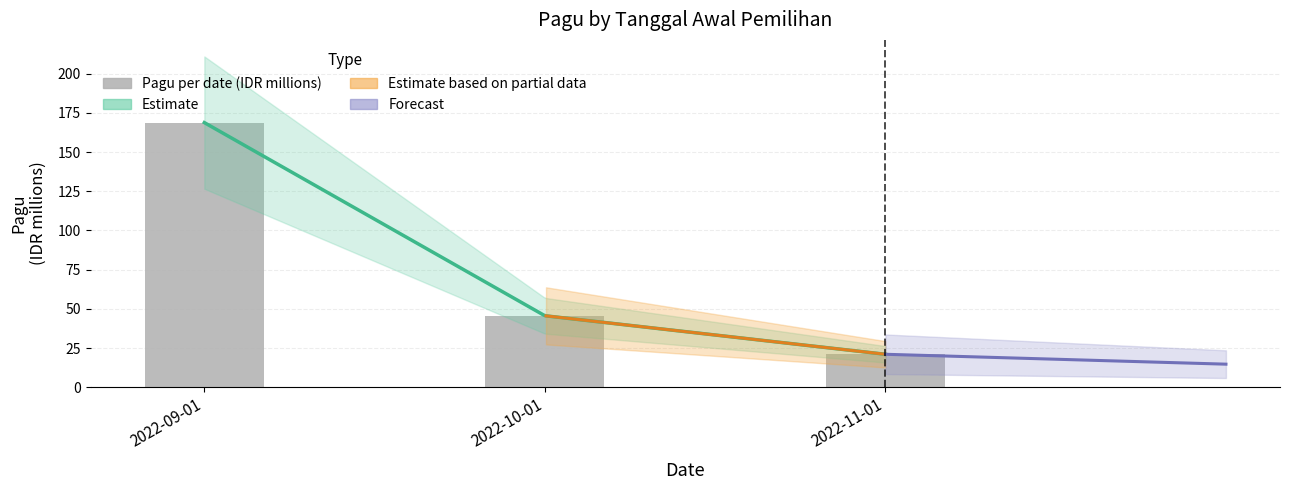

List the labels in order of value, largest first.

2022-09-01, 2022-10-01, 2022-11-01